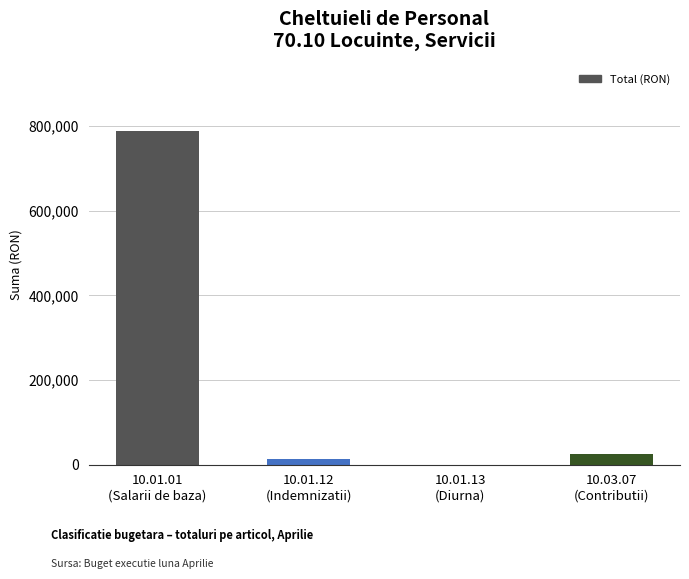

What is the greatest value displayed?

789363